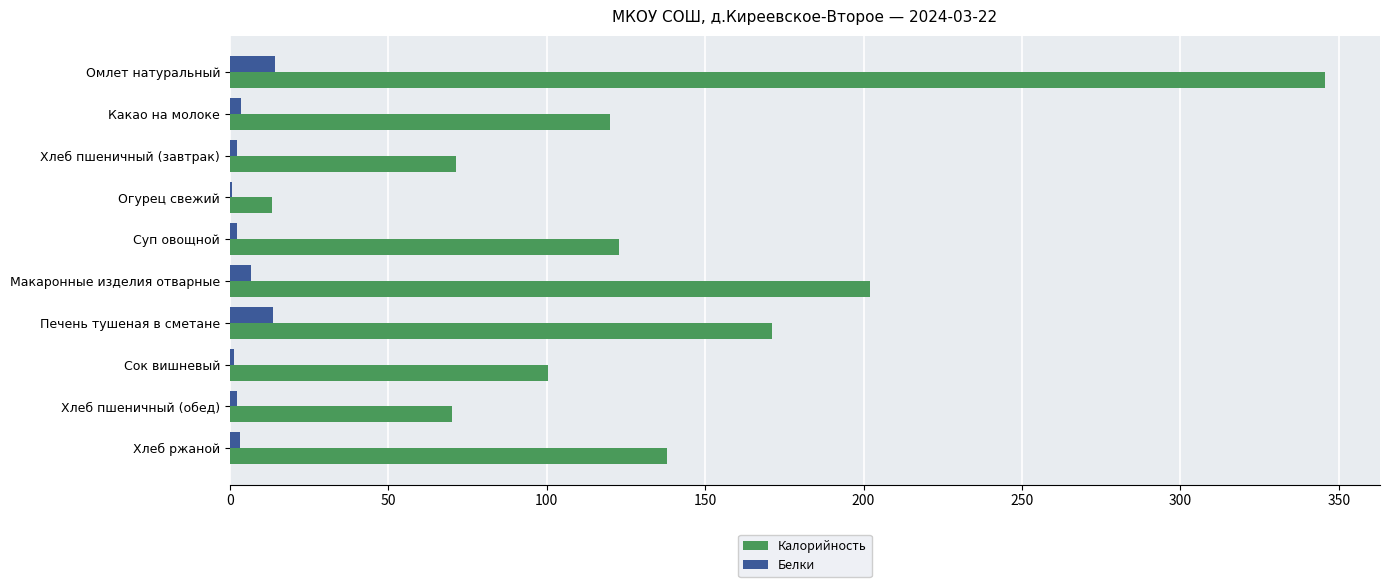

Which series has the largest total across all categories?

Калорийность